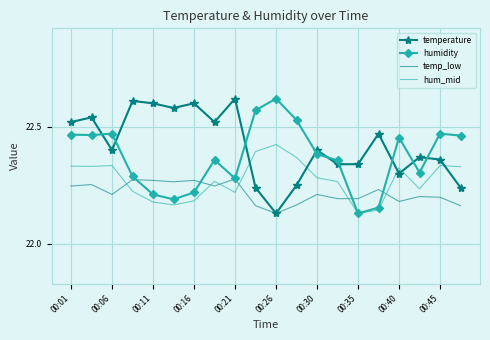

Rank the series by their average value, from lowest to highest.

temp_low, hum_mid, humidity, temperature